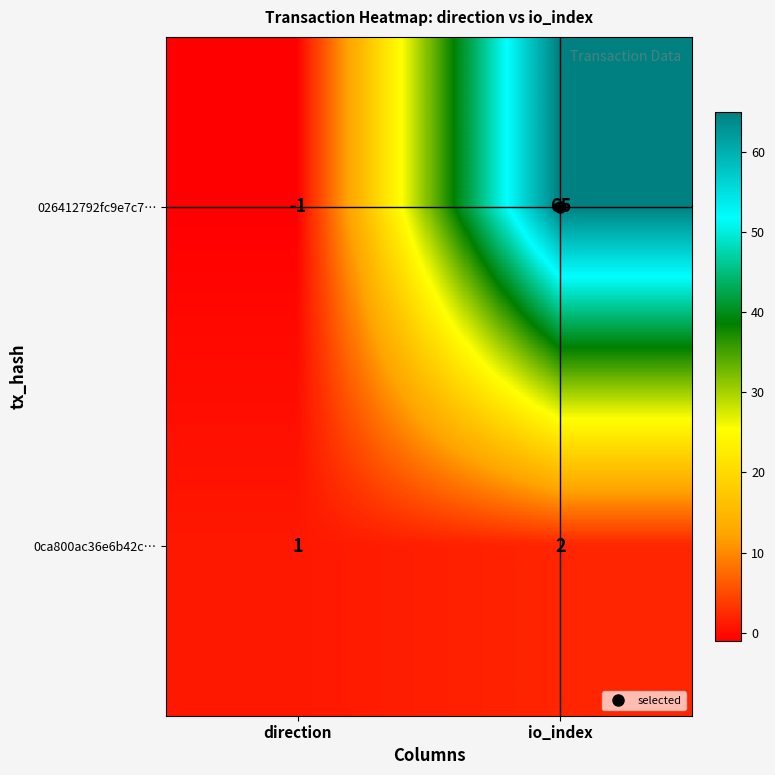

Rank the series at io_index from lowest to highest value.

0ca800ac36e6b42c…, 026412792fc9e7c7…